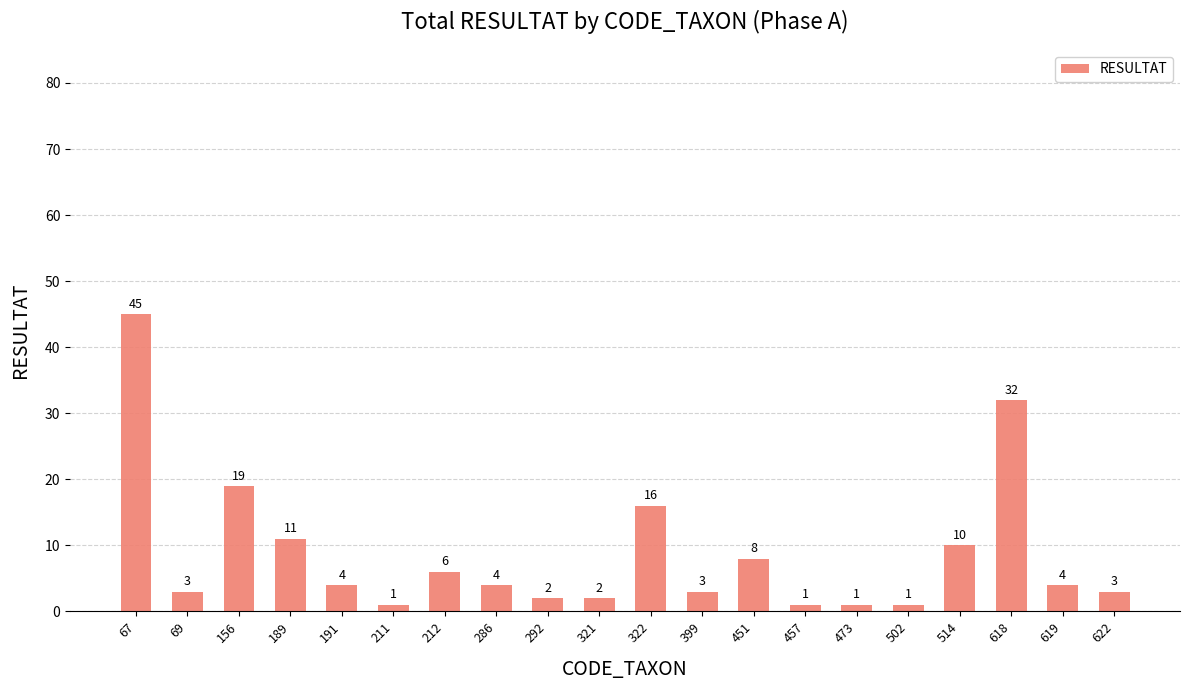

The chart shows a value of 30 at 156. True or false?

False